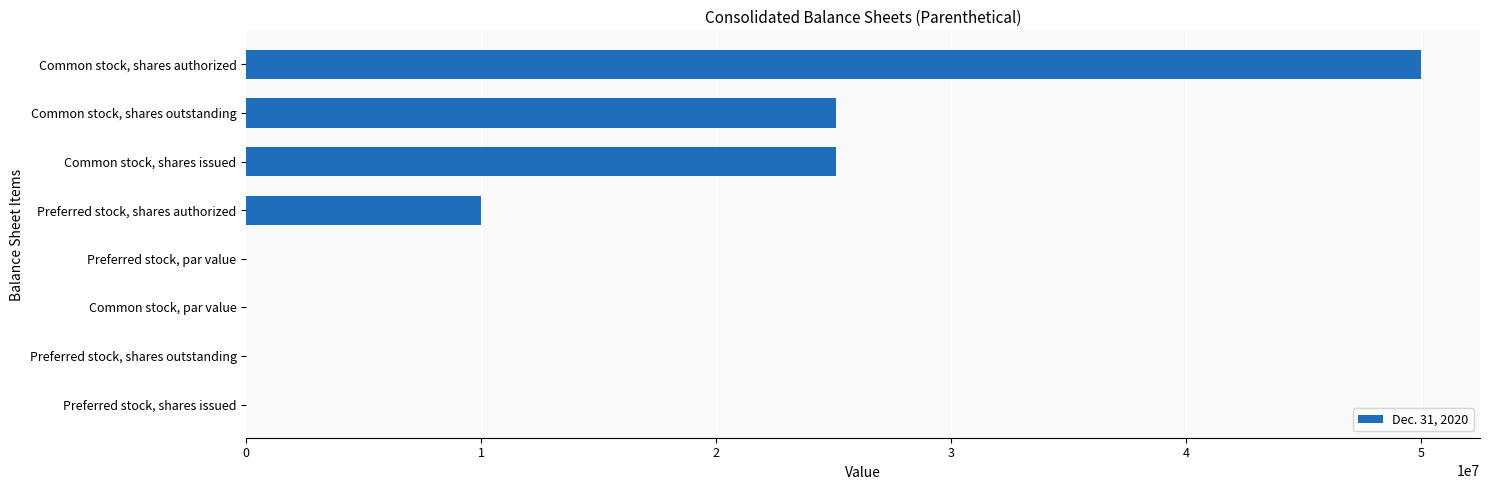

Which has a higher value, Common stock, shares authorized or Preferred stock, shares issued?

Common stock, shares authorized